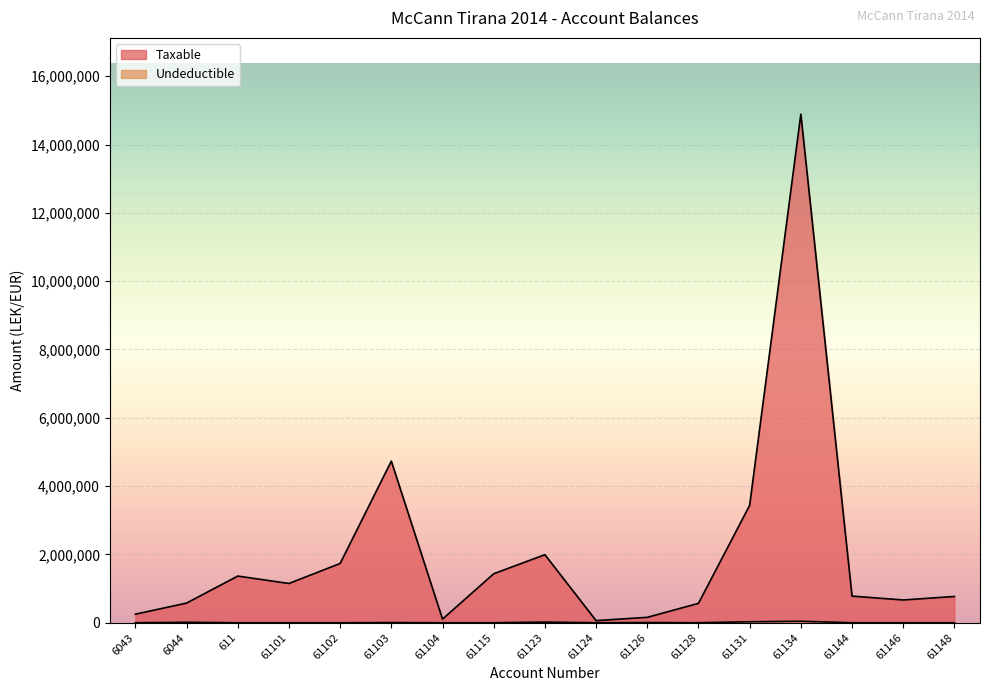

Rank the series by their maximum value, from lowest to highest.

Undeductible, Taxable